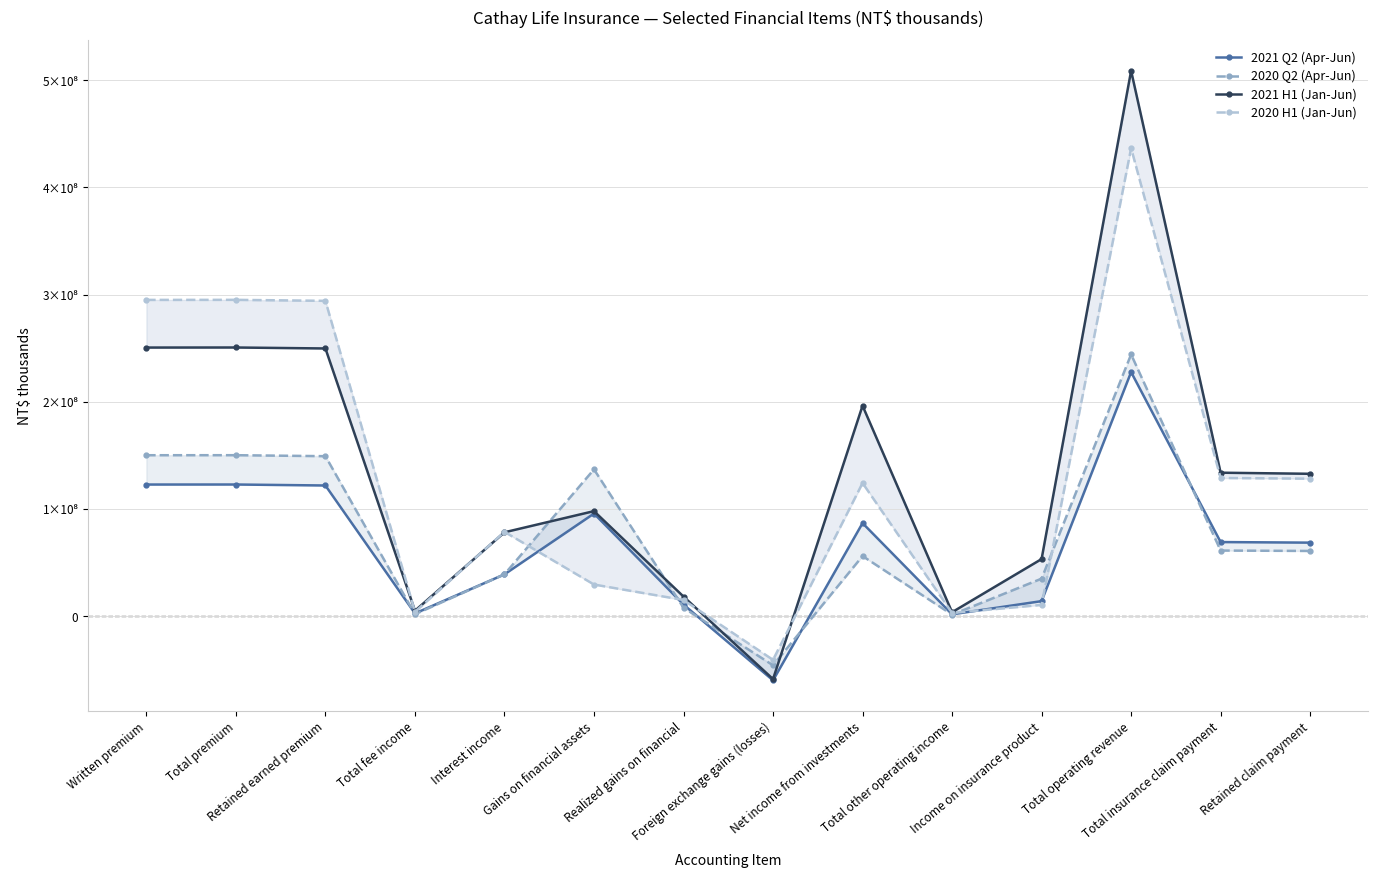

What is the greatest value displayed?

508750076